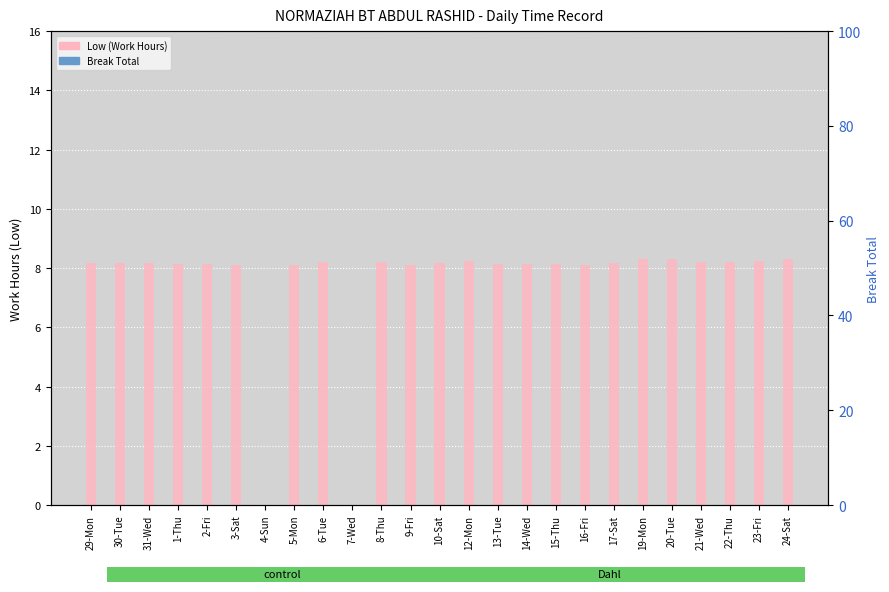

How many bars are there in each group?

2